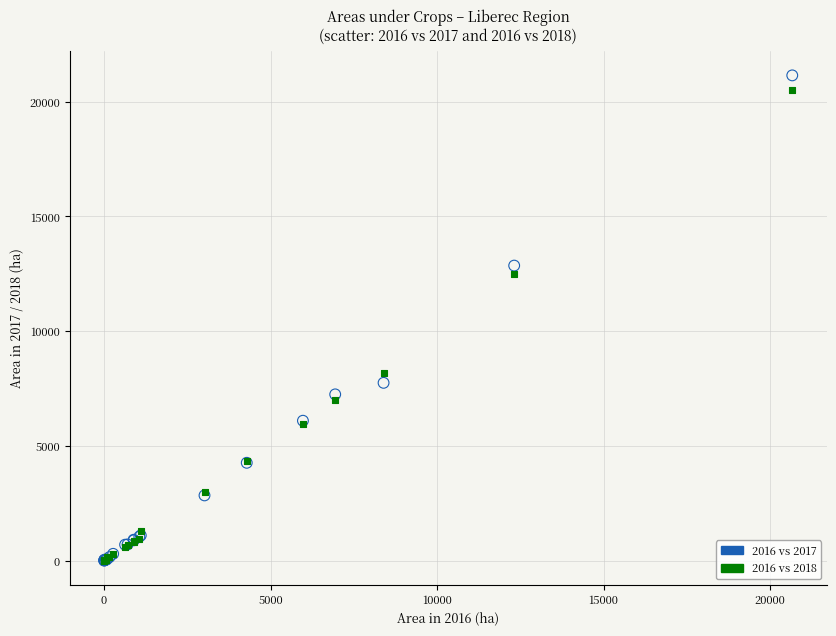

Across all series, what Y value is closest to 10576?

12481.6